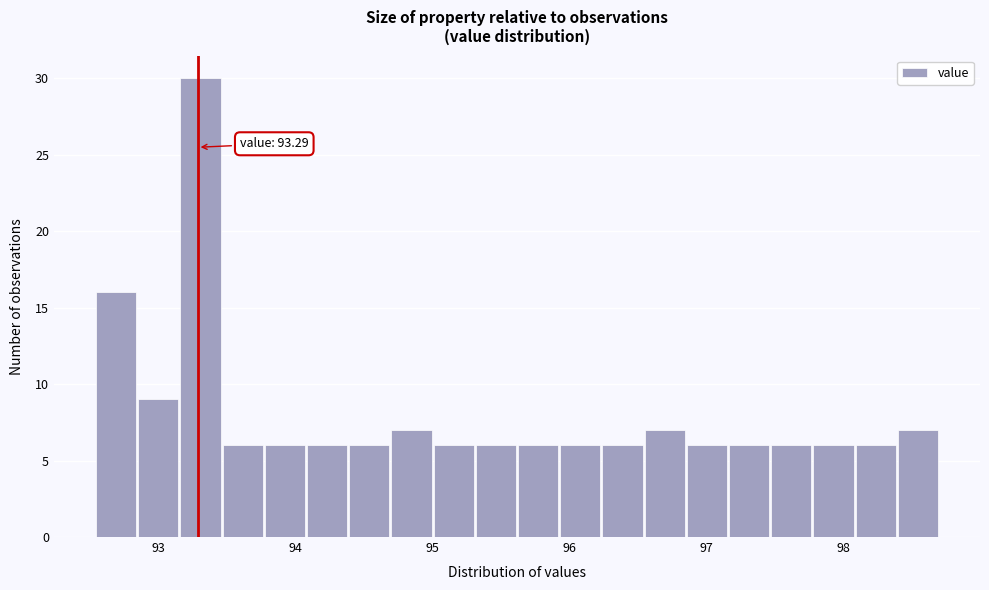

Read against the x-axis, roughly where is the centre of the tallest bar?

93.3